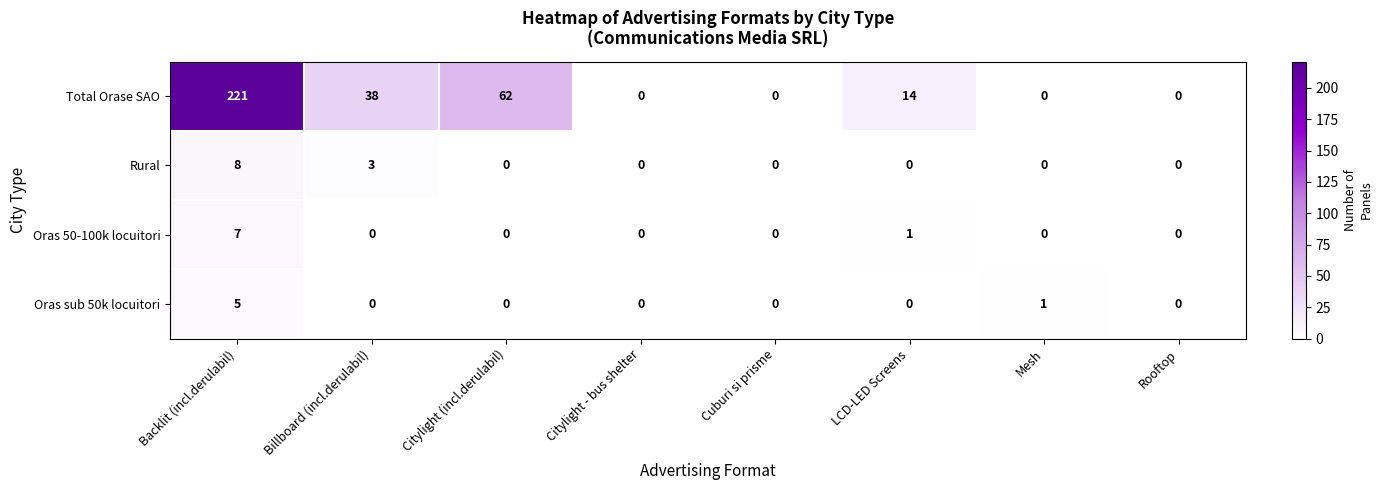

Which series has the widest spread of values?

Total Orase SAO